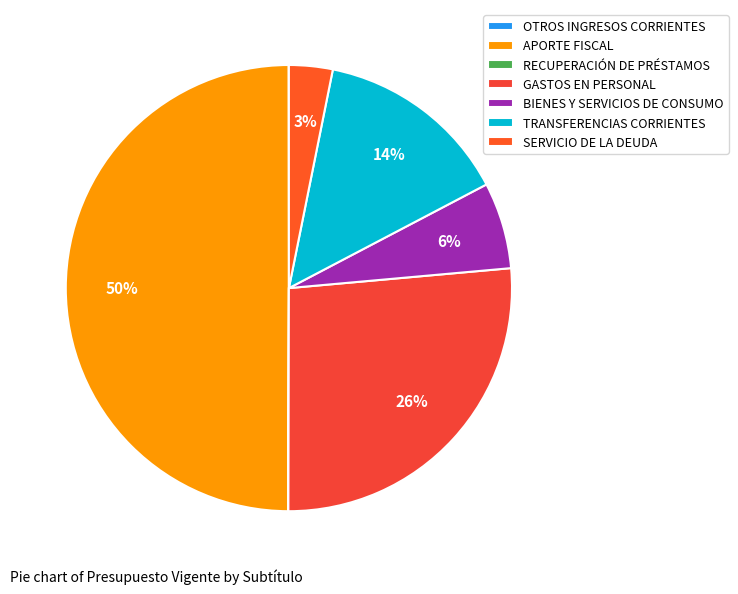

What is the change in value from TRANSFERENCIAS CORRIENTES to SERVICIO DE LA DEUDA?

-921170